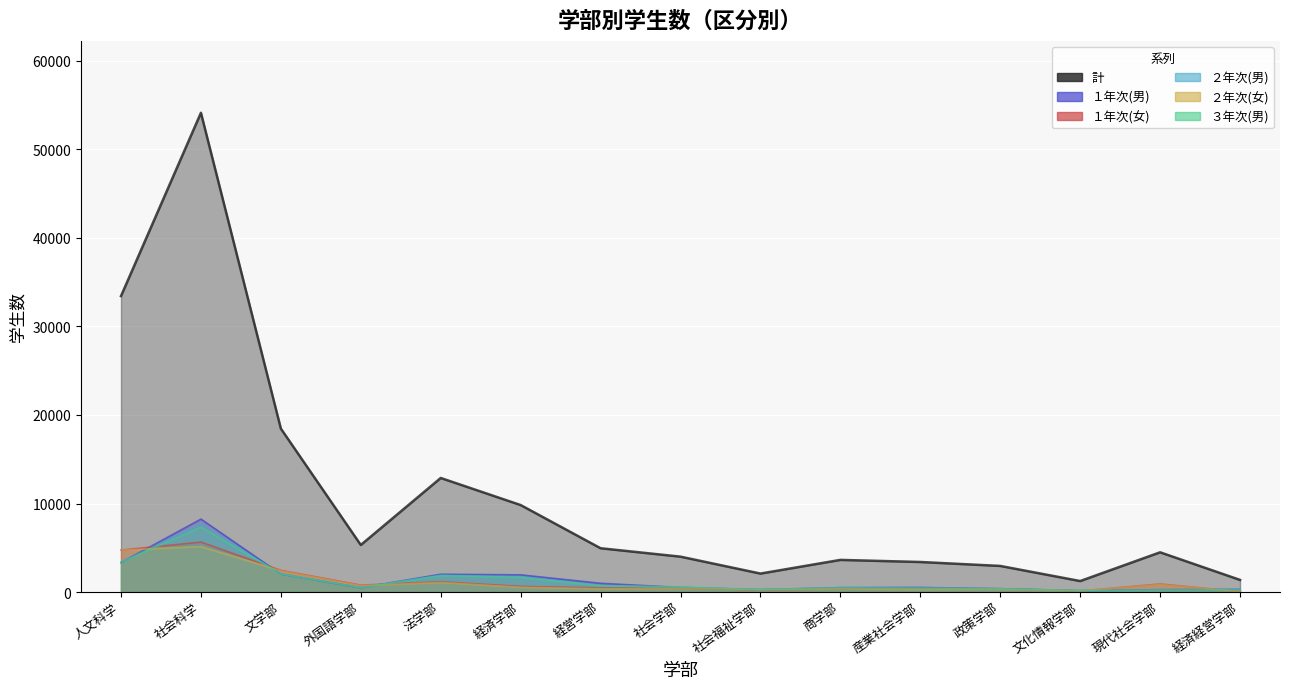

Which has a higher value, 産業社会学部 or 文学部?

文学部